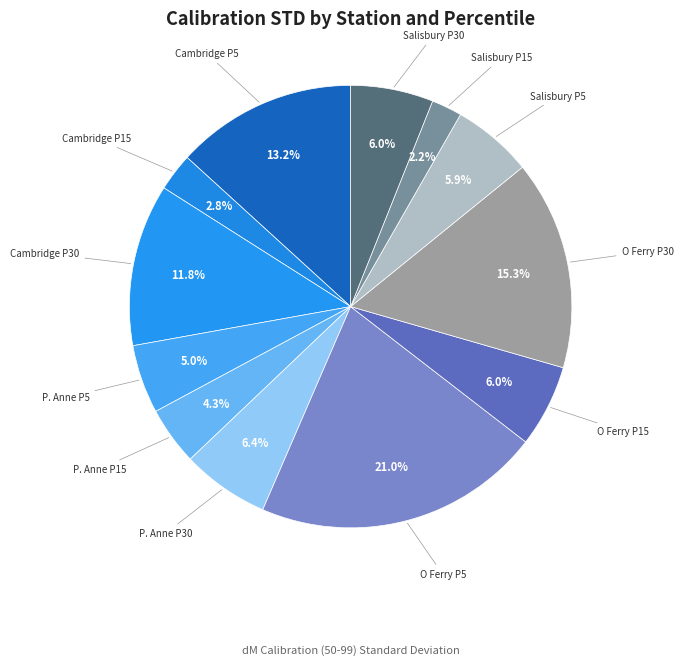

Is it true that Salisbury P30 is 12% of the pie?

False